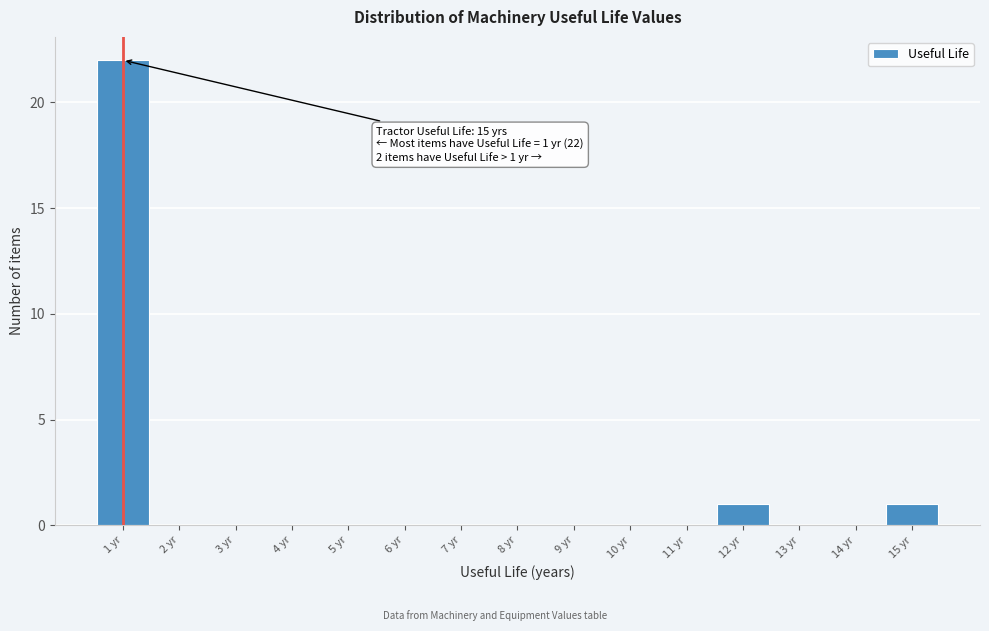

Over which range of the x-axis is the bar tallest?

0.5 to 1.5